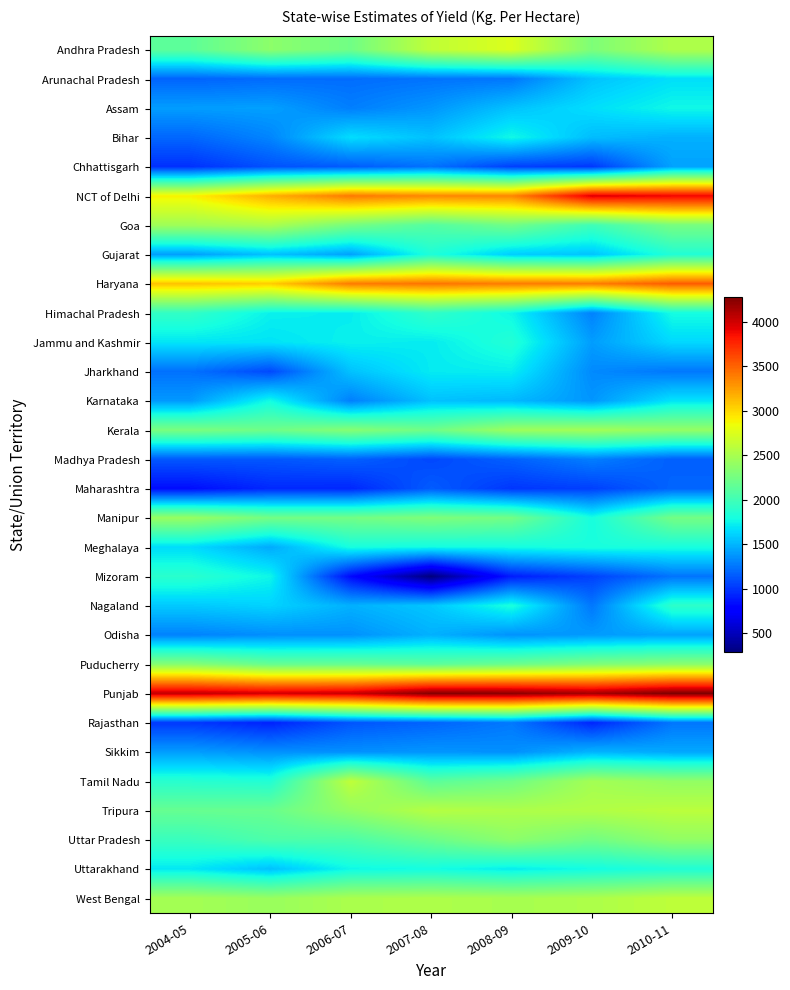

How many series are shown in this chart?

30